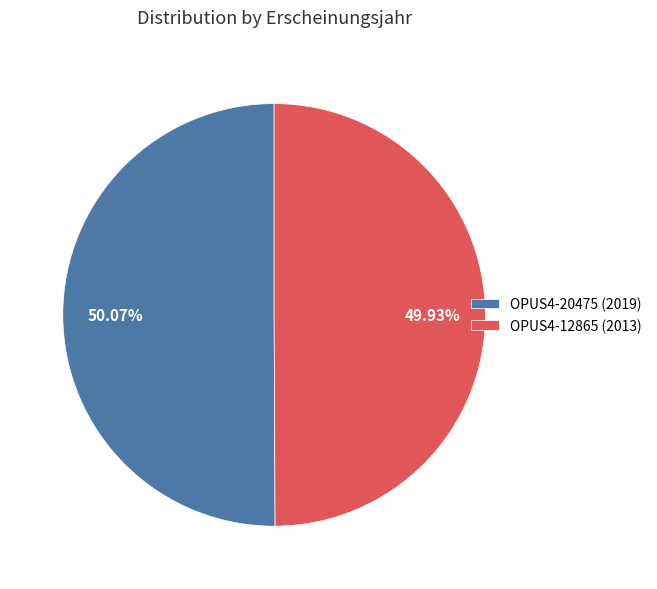

What is the ratio of the value at OPUS4-20475 (2019) to the value at OPUS4-12865 (2013)?

1.0